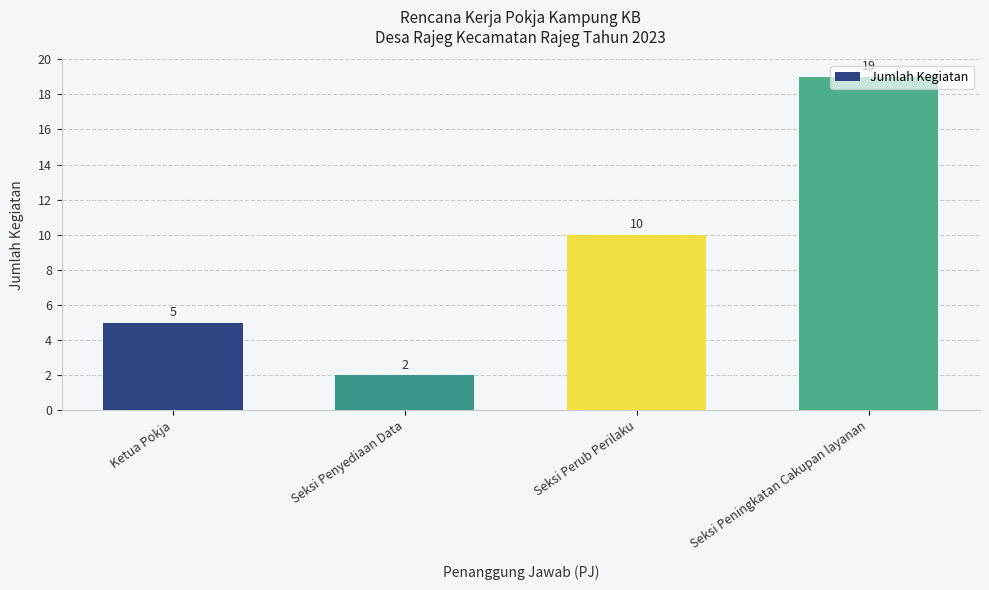

What is the ratio of the value at Seksi Penyediaan Data to the value at Ketua Pokja?

0.4